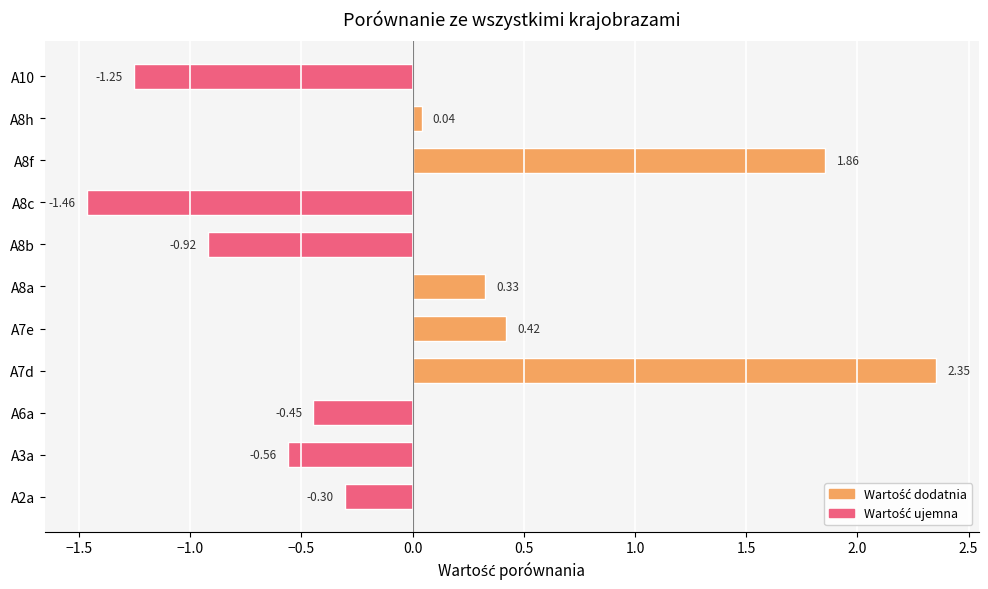

List the labels in order of value, largest first.

A7d, A8f, A7e, A8a, A8h, A2a, A6a, A3a, A8b, A10, A8c